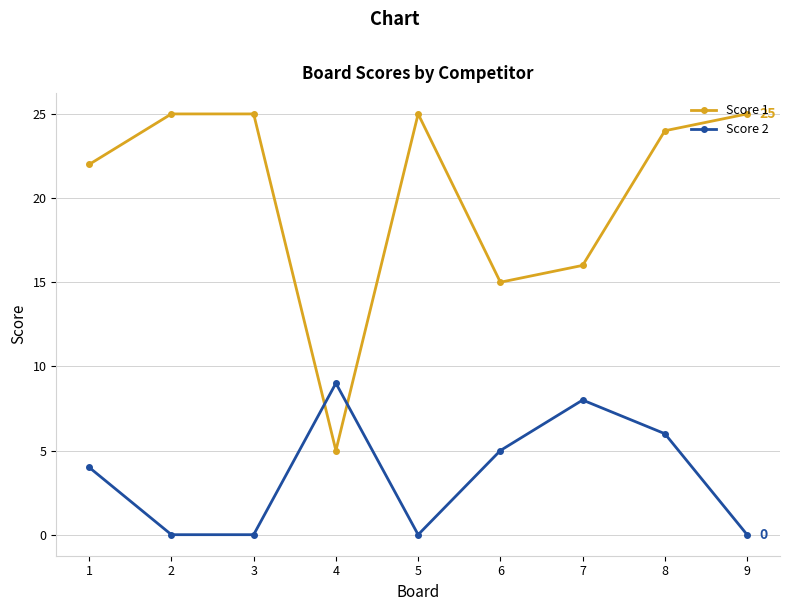

At 8, list the series in order from smallest to largest.

Score 2, Score 1